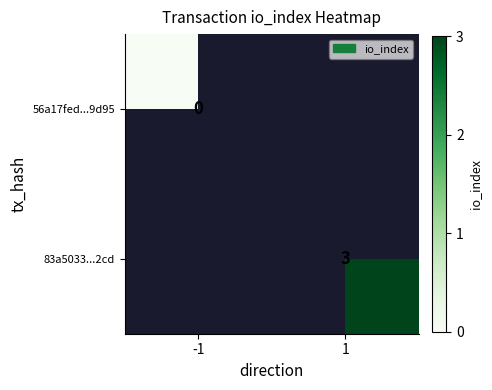

How many series are shown in this chart?

2